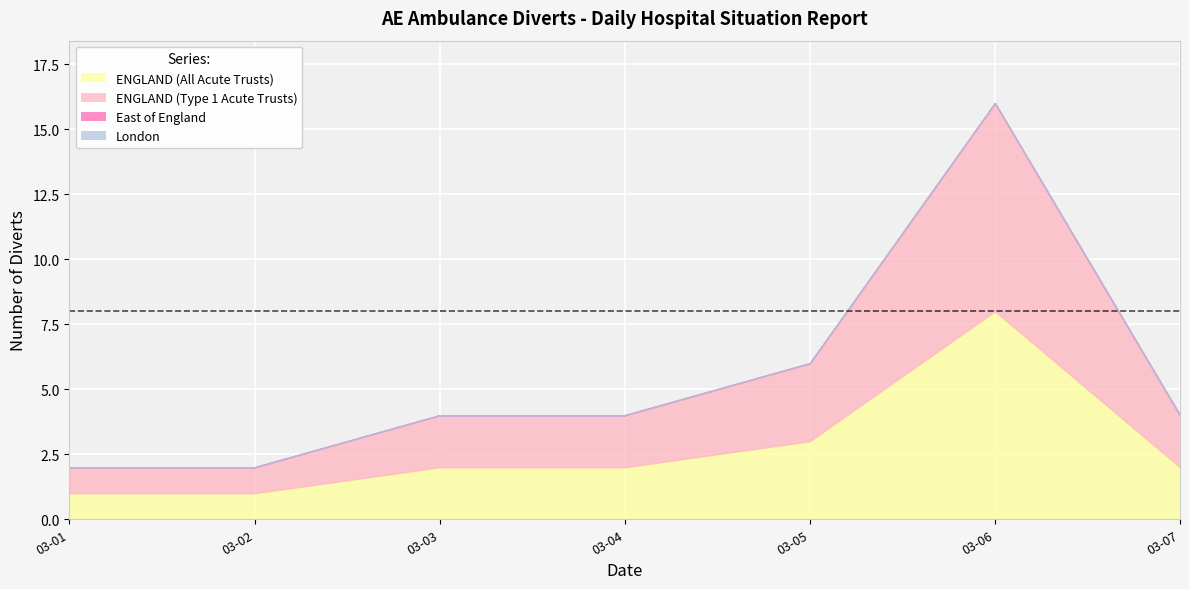

Rank the categories by ENGLAND (All Acute Trusts) value from highest to lowest.

2021-03-06, 2021-03-05, 2021-03-03, 2021-03-04, 2021-03-07, 2021-03-01, 2021-03-02